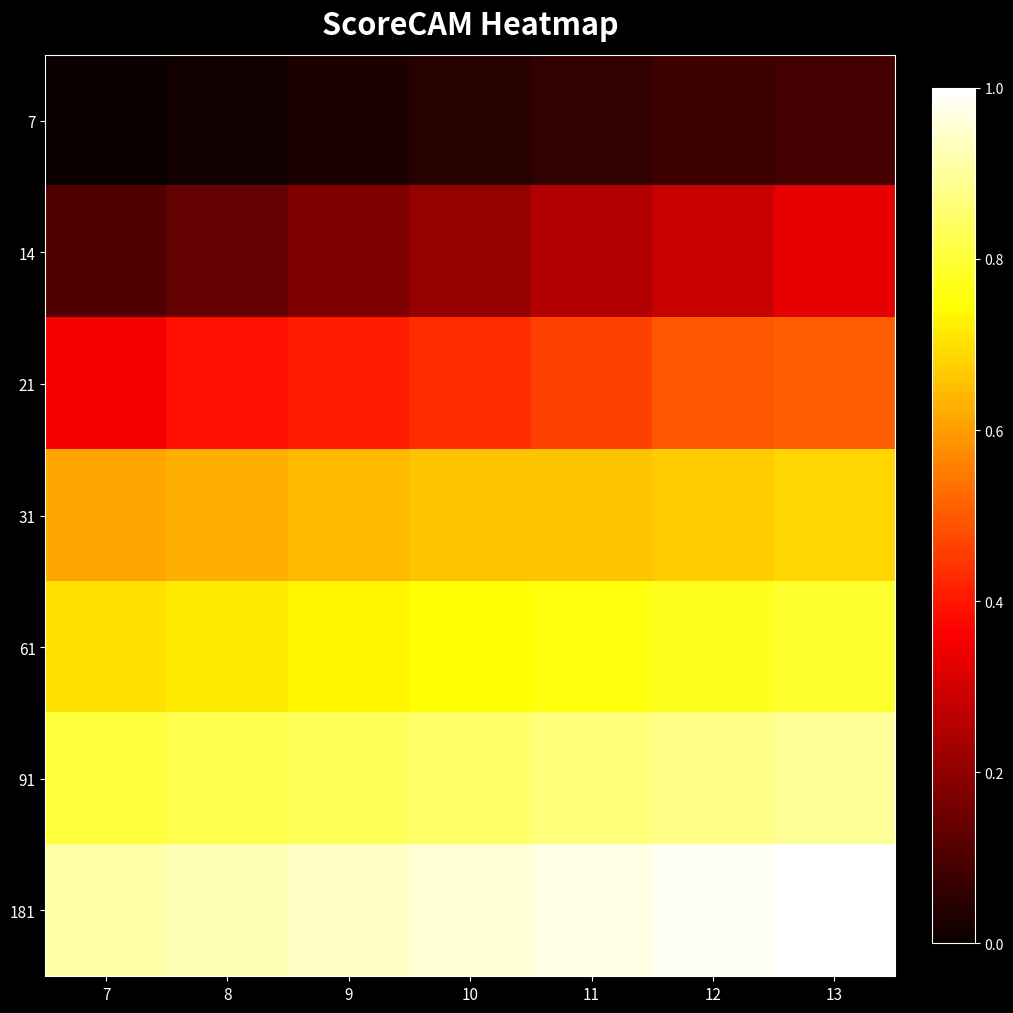

Which series has the largest total across all categories?

181